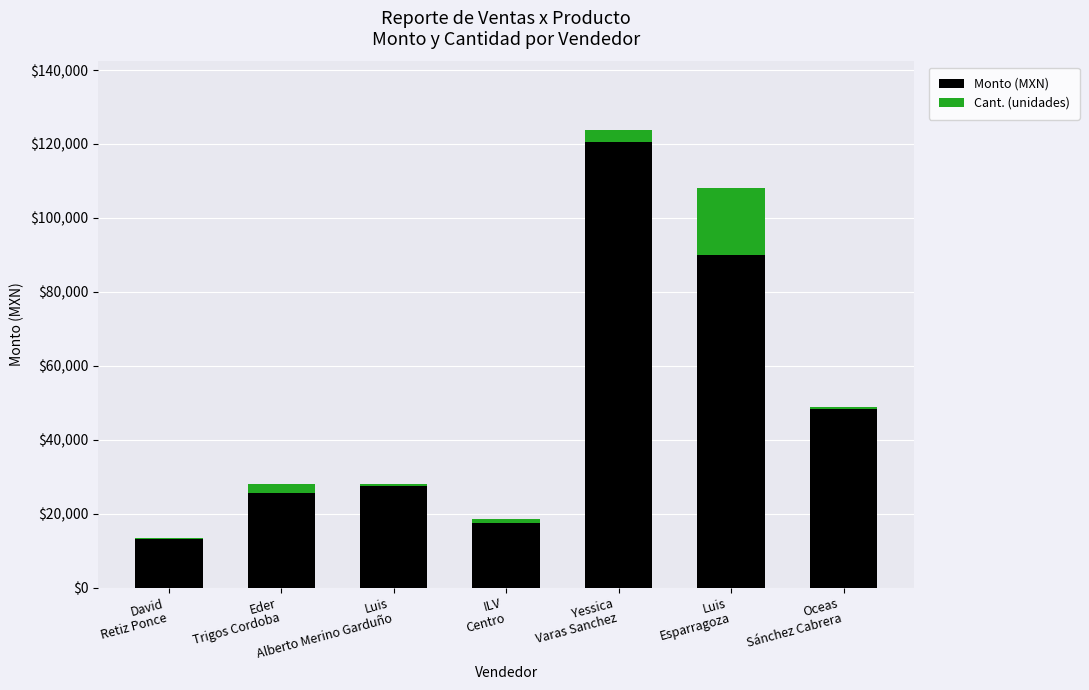

How many distinct data groups are displayed?

2